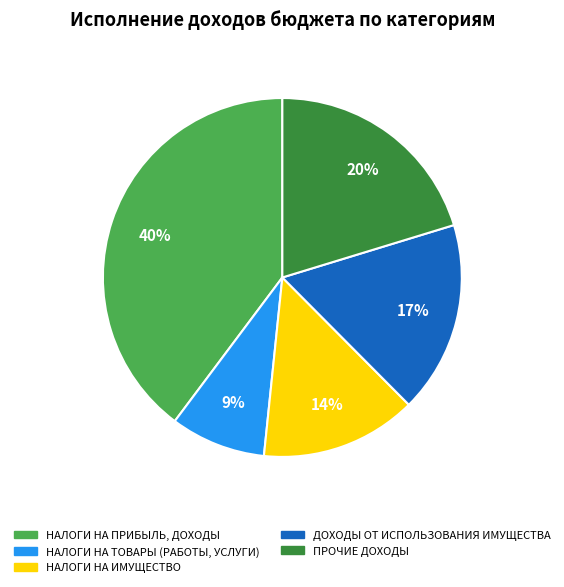

Is there any slice that represents more than half of the pie?

No